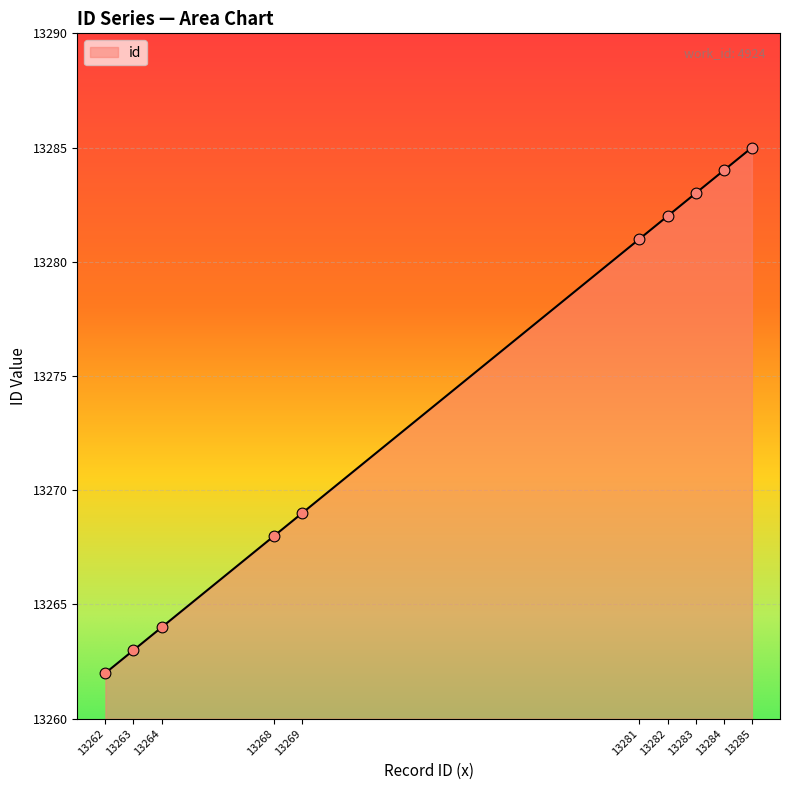

Between 13283 and 13284, which is larger?

13284